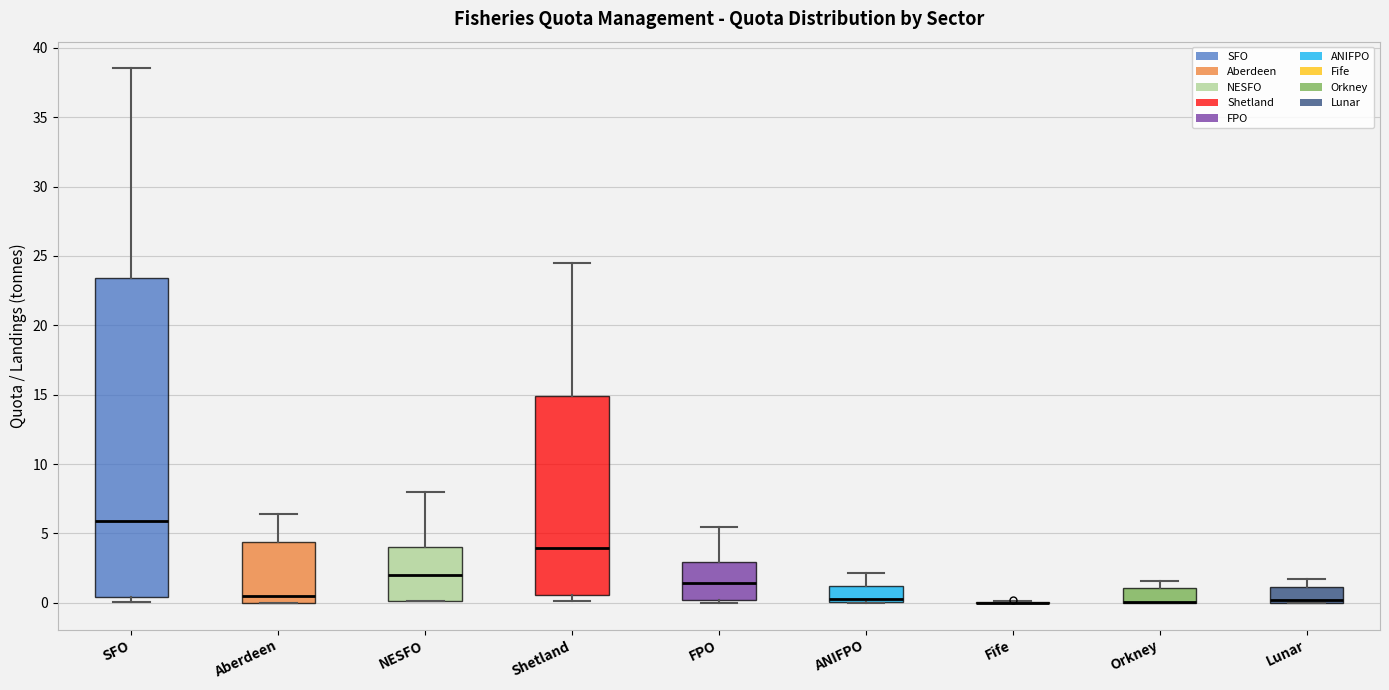

Comparing the boxes themselves (not the whiskers), which one is the tallest?

SFO